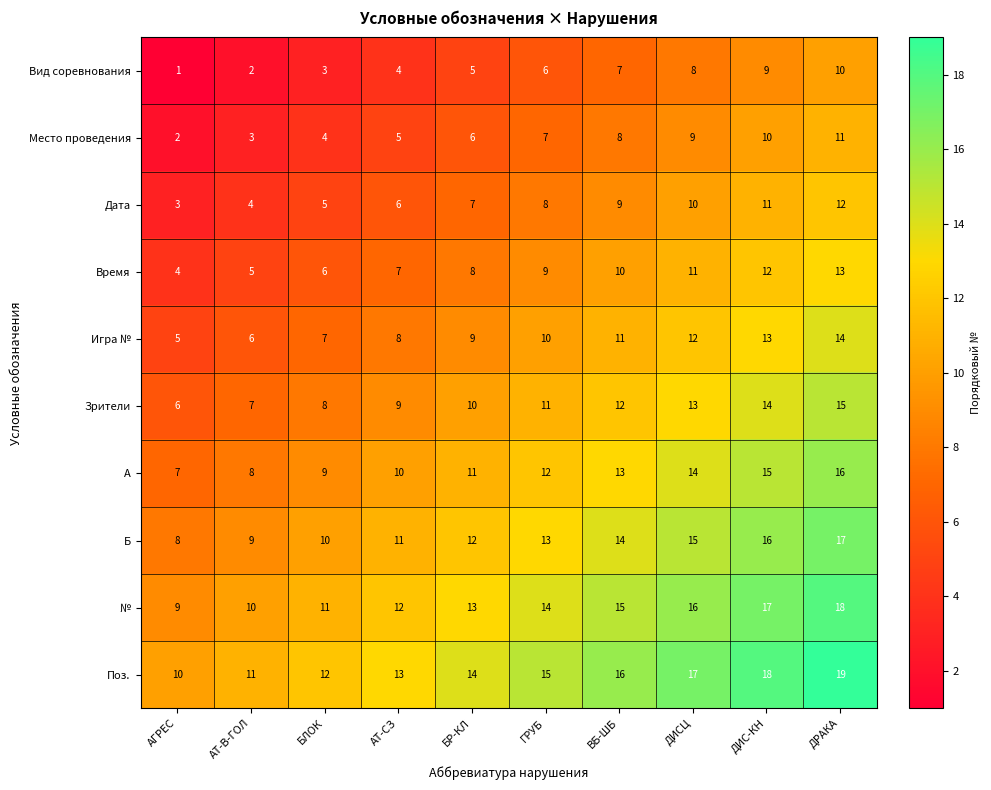

How many series are shown in this chart?

10